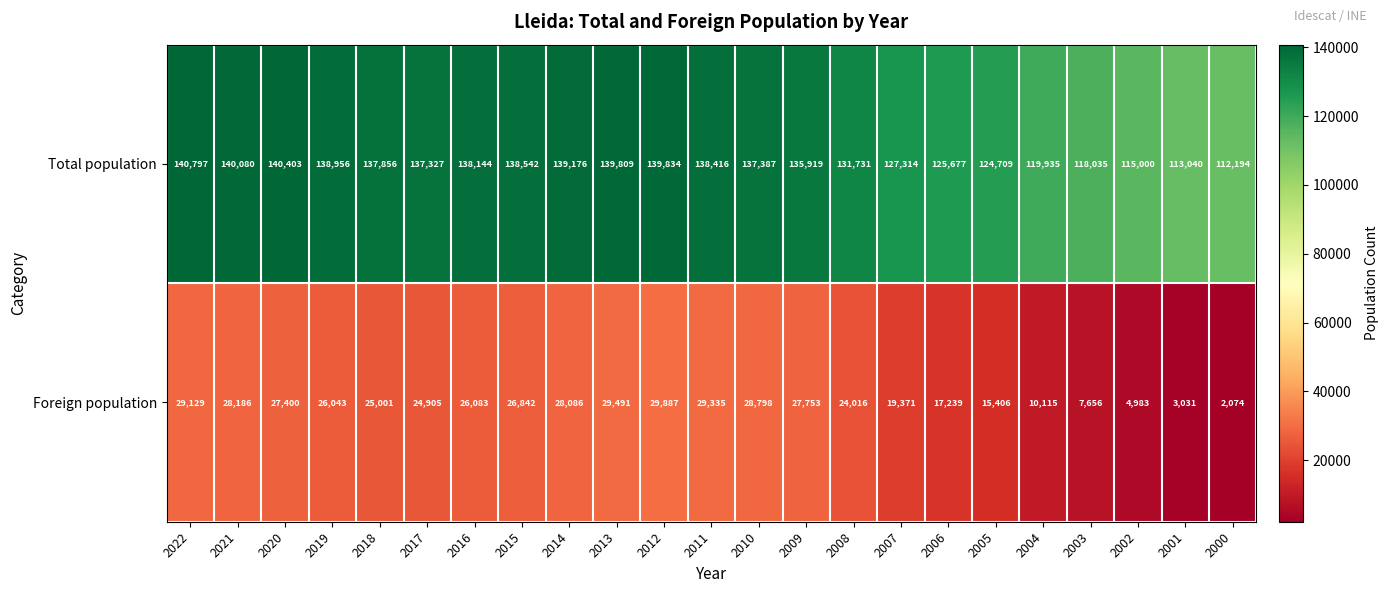

What is the sum of all Foreign population values?

490830